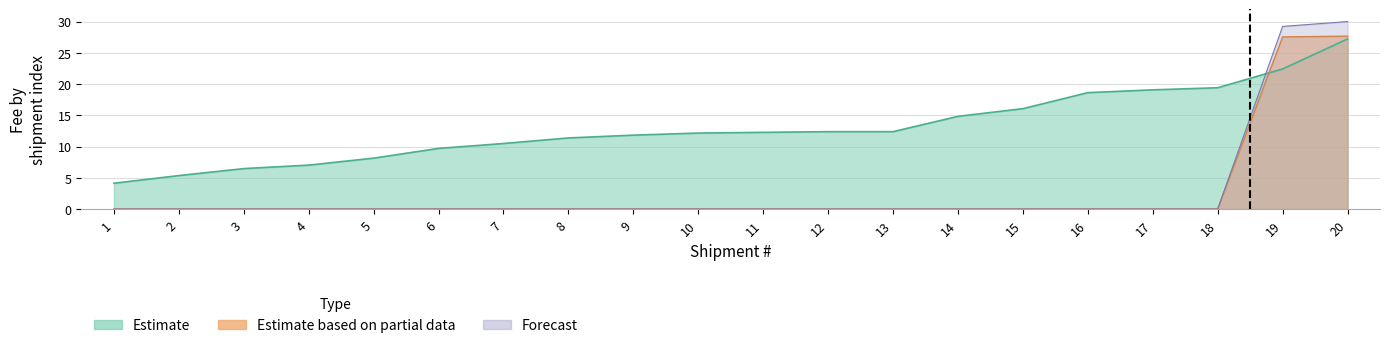

Reading left to right, what are all the values shown in this chart?

Estimate: 1=4.1	2=5.4	3=6.5	4=7.0	5=8.1	6=9.7	7=10.5	8=11.4	9=11.8	10=12.2	11=12.3	12=12.4	13=12.4	14=14.8	15=16.1	16=18.6	17=19.1	18=19.4	19=22.4	20=27.2
Estimate based on partial data: 1=0.0	2=0.0	3=0.0	4=0.0	5=0.0	6=0.0	7=0.0	8=0.0	9=0.0	10=0.0	11=0.0	12=0.0	13=0.0	14=0.0	15=0.0	16=0.0	17=0.0	18=0.0	19=27.5	20=27.7
Forecast: 1=0.0	2=0.0	3=0.0	4=0.0	5=0.0	6=0.0	7=0.0	8=0.0	9=0.0	10=0.0	11=0.0	12=0.0	13=0.0	14=0.0	15=0.0	16=0.0	17=0.0	18=0.0	19=29.2	20=30.0